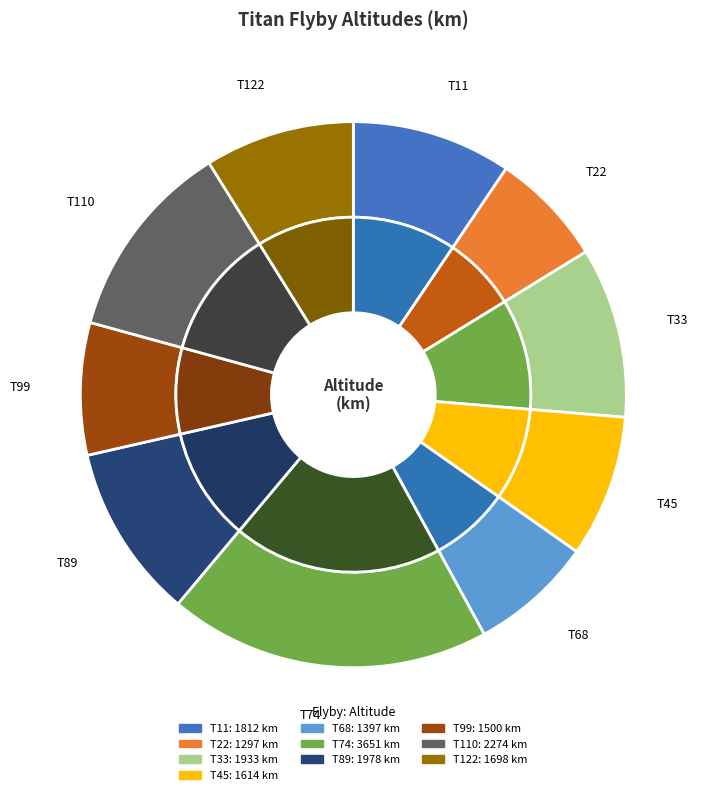

To the nearest percent, what is the difference between the T33 and T68 slice percentages?

3%